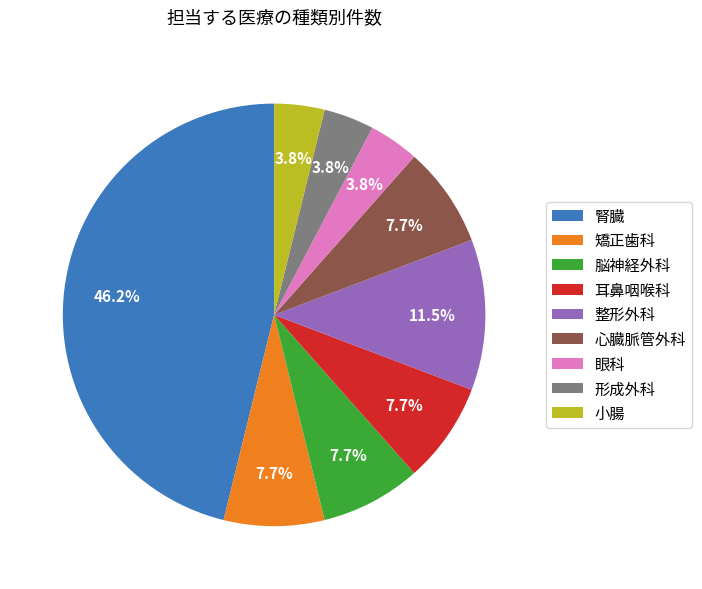

Combined, do 矯正歯科 and 腎臓 account for over 50%?

Yes